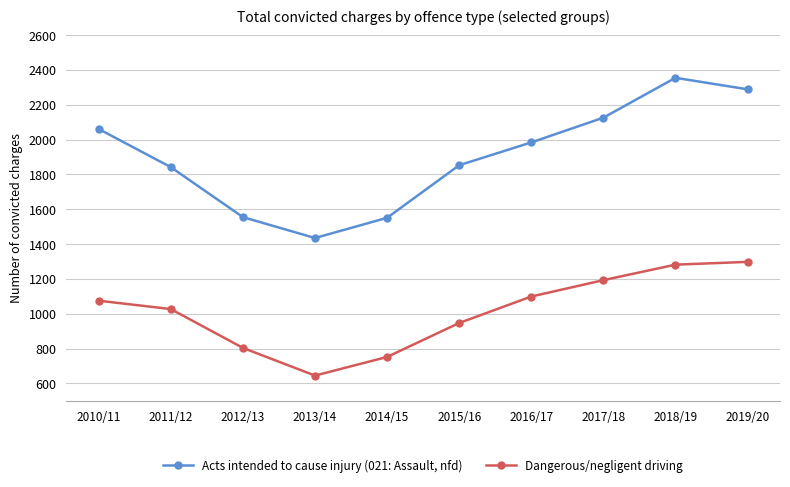

List the series in order of their overall mean, lowest first.

Dangerous/negligent driving, Acts intended to cause injury (021: Assault, nfd)